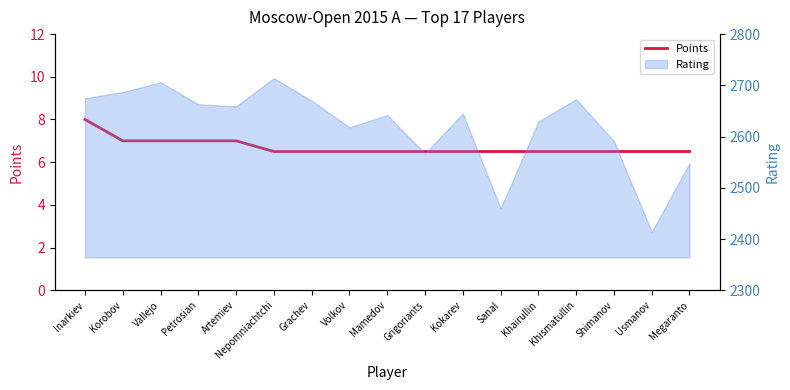

Reading right to left, extract all data points from this chart.

6.5	6.5	6.5	6.5	6.5	6.5	6.5	6.5	6.5	6.5	6.5	6.5	7.0	7.0	7.0	7.0	8.0